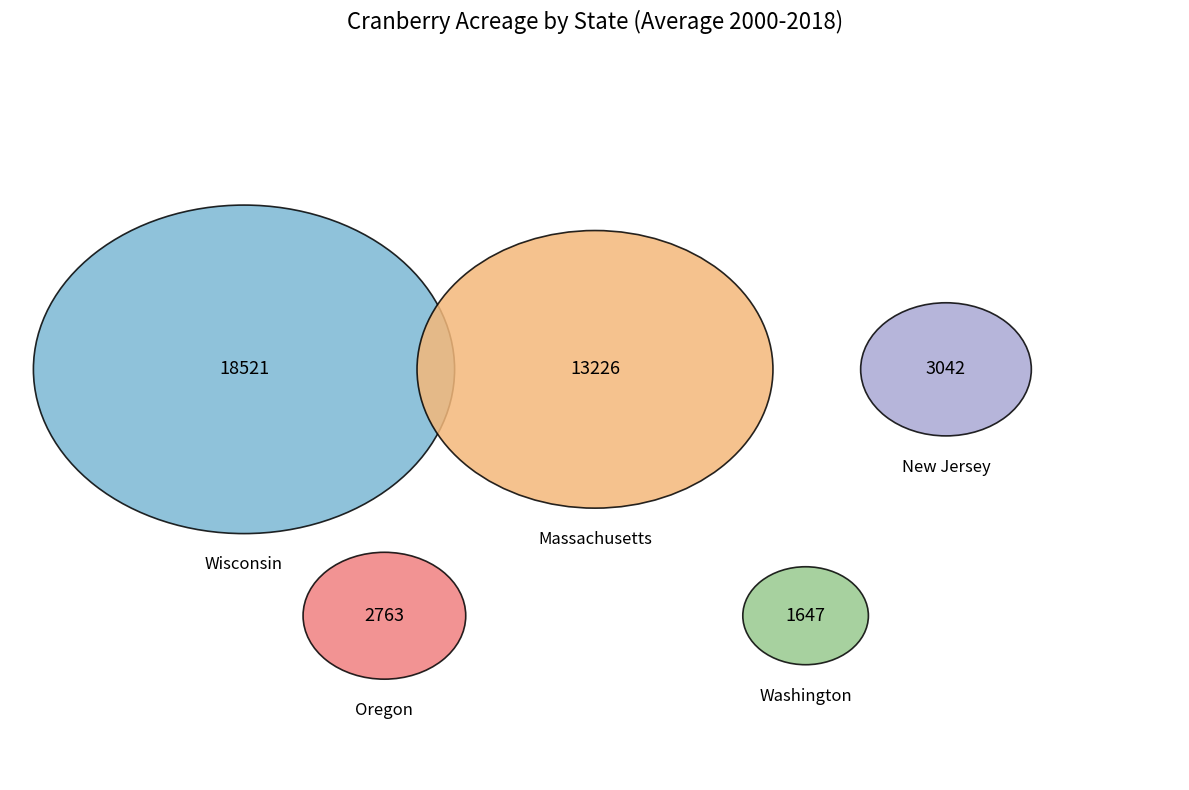

At 16, list the series in order from largest to smallest.

Wisconsin, Massachusetts, New Jersey, Oregon, Washington